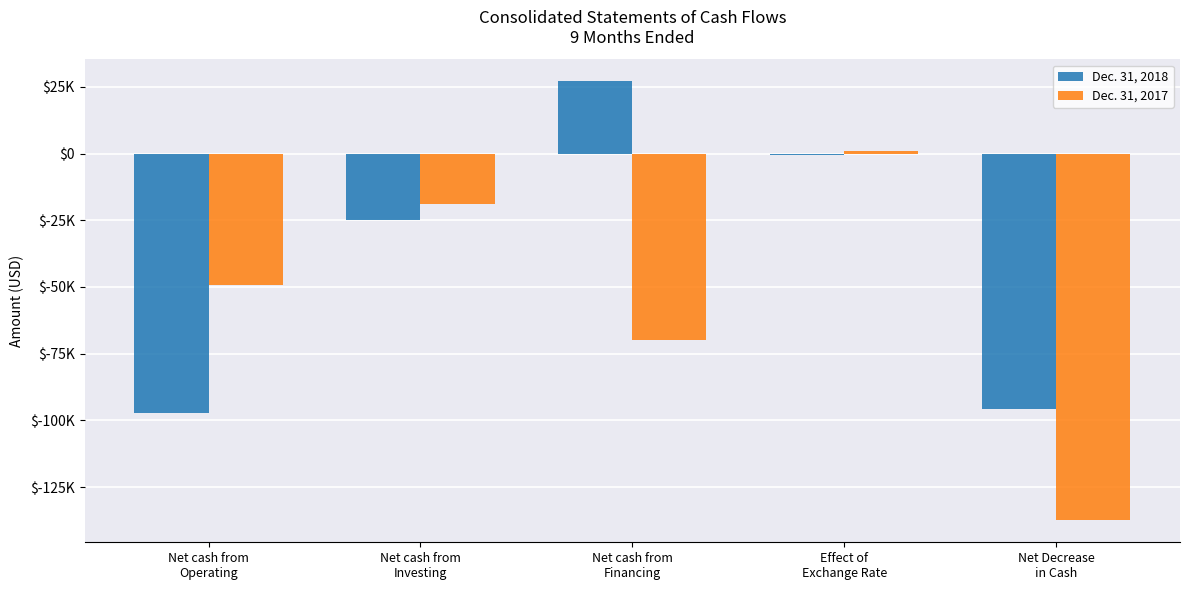

What is the label of the 1st bar from the left?

Net cash from
Operating